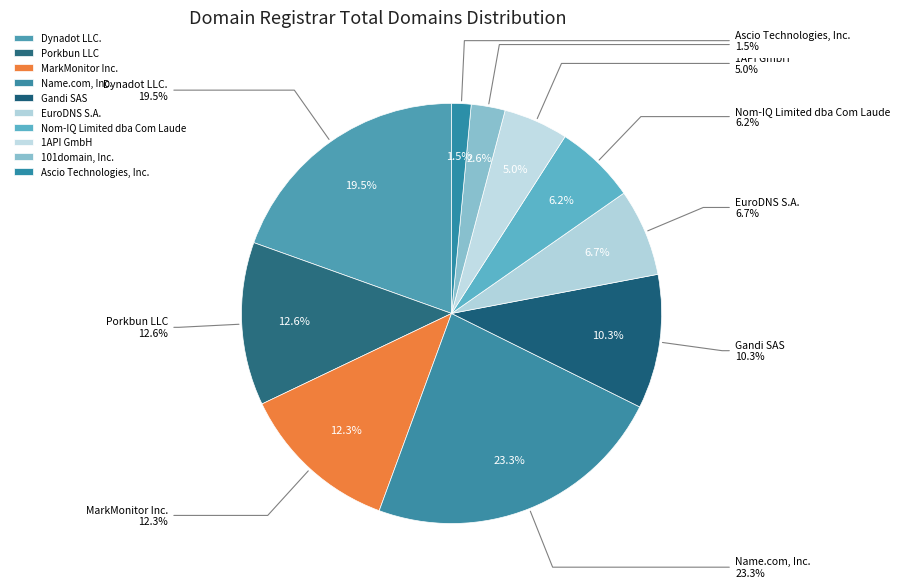

True or false: Dynadot LLC. accounts for 20% of the total.

True